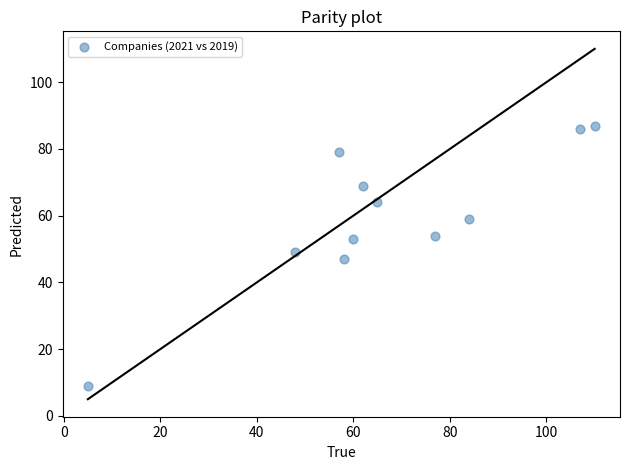

What is the range of Y values (max minus min)?

78